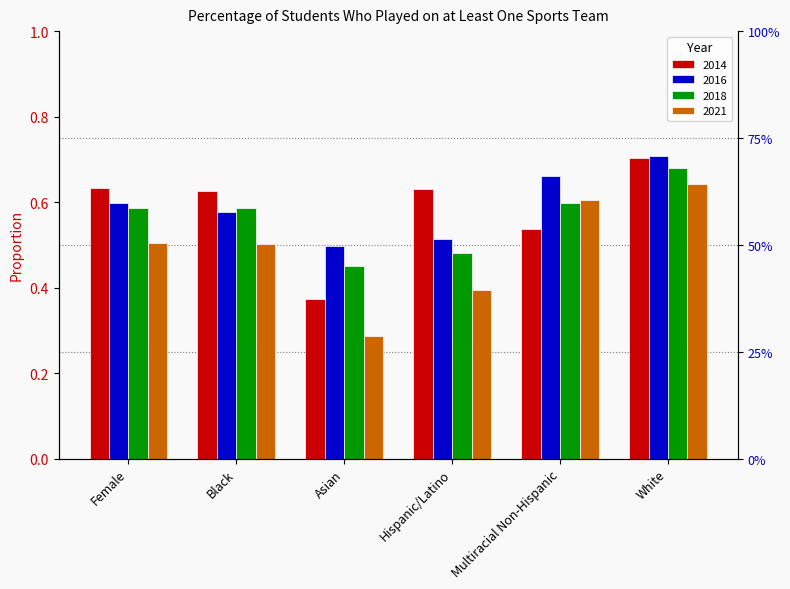

What value does the 2014 series have at Hispanic/Latino?

0.6